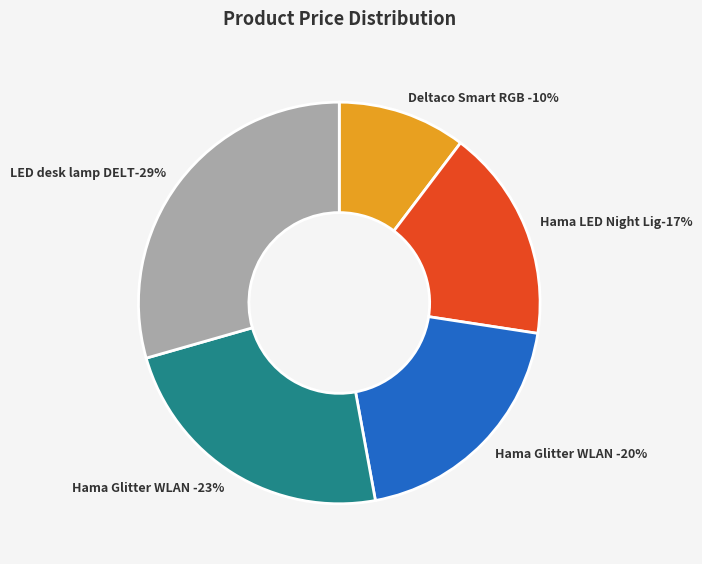

To the nearest percent, what is the difference between the Deltaco Smart RGB wake-up light, USB-C and LED desk lamp DELTACO 0400 slice percentages?

19%